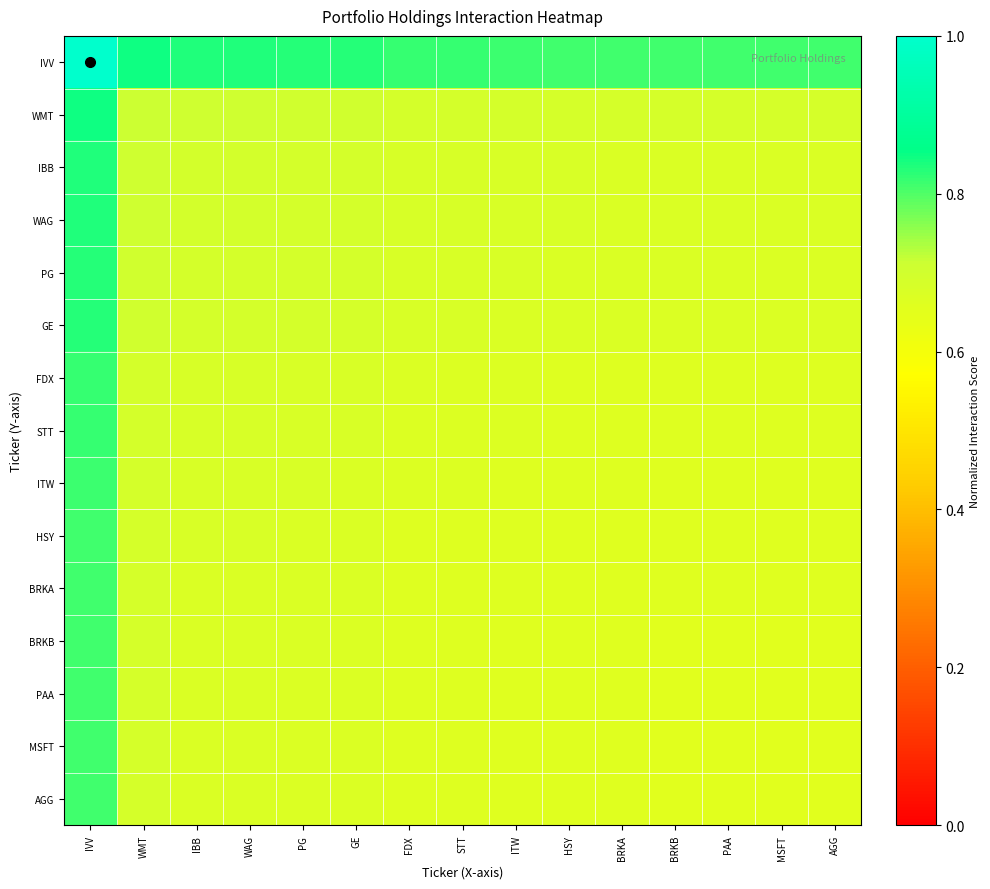

What is the spread (max minus min) of values at GE?

0.2